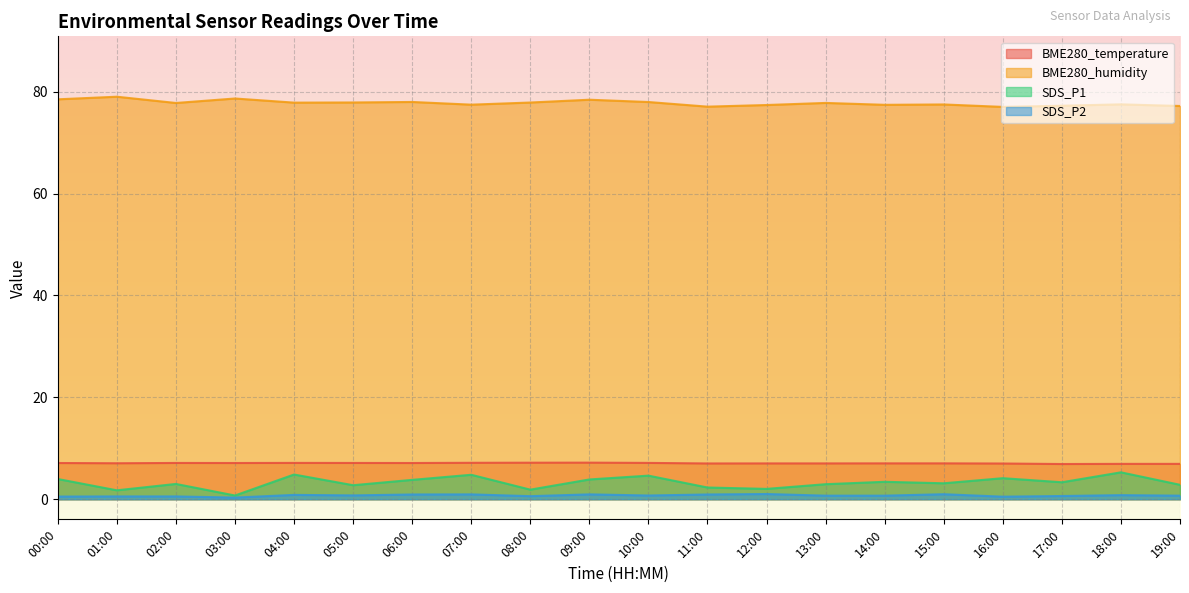

How many lines are shown in the chart?

4